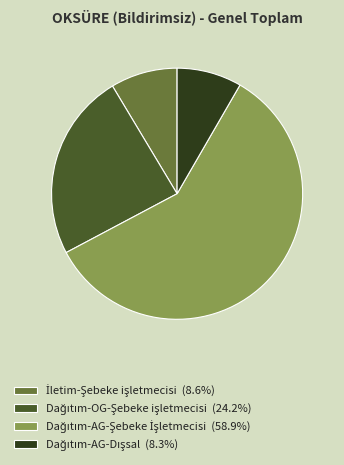

Count the number of slices in the pie.

4